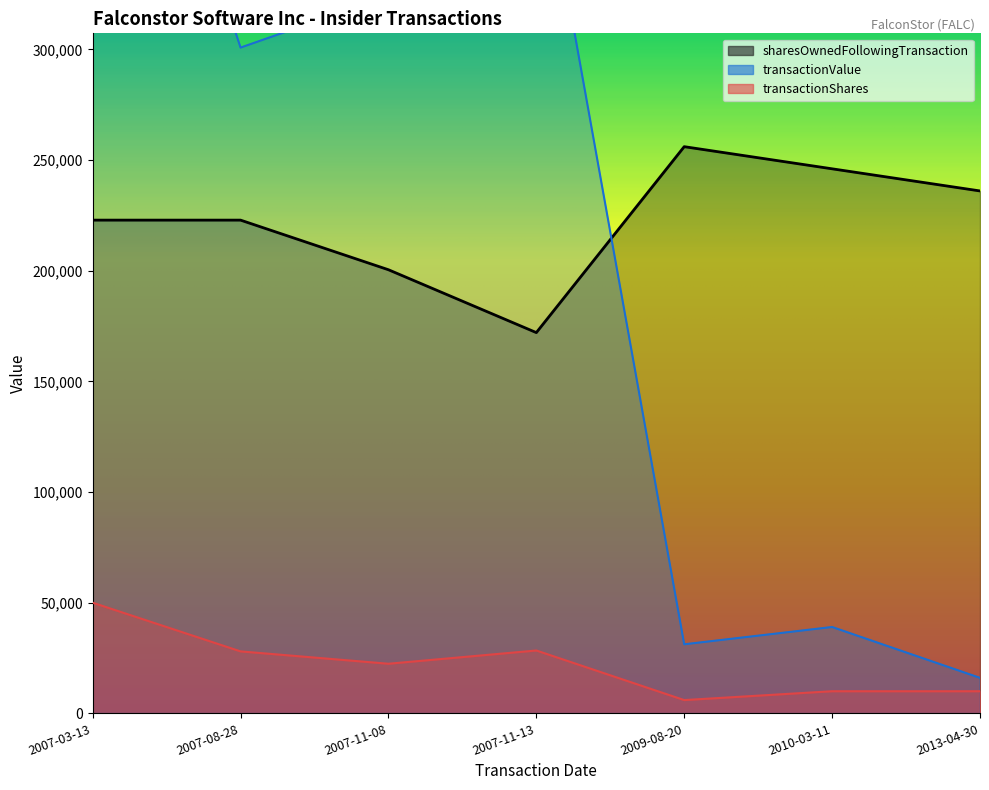

What are all the series names shown in the legend?

transactionShares, sharesOwnedFollowingTransaction, transactionValue